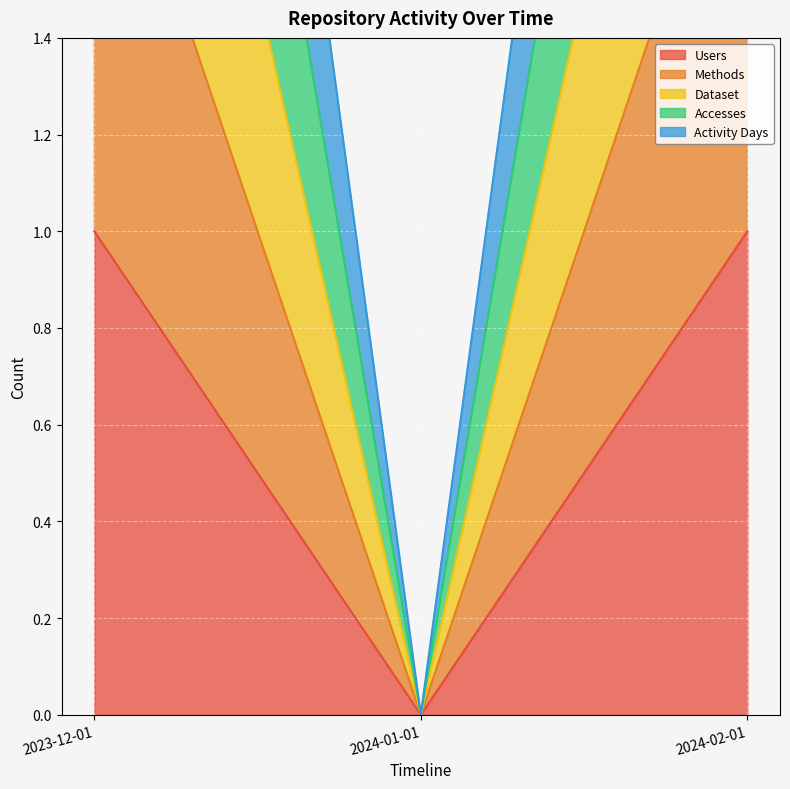

What is the label of the 3rd point from the left?

2024-02-01